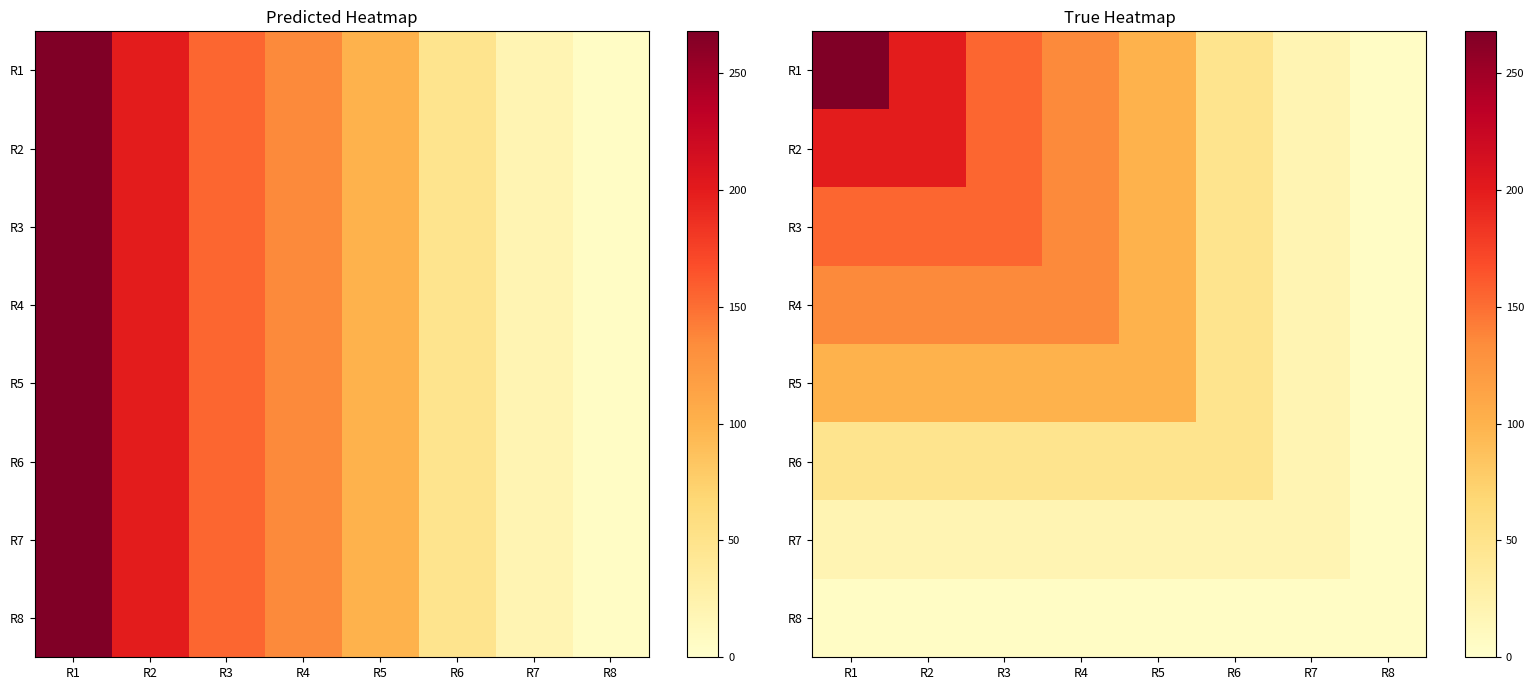

Is it true that R4 equals 19 at R6?

False